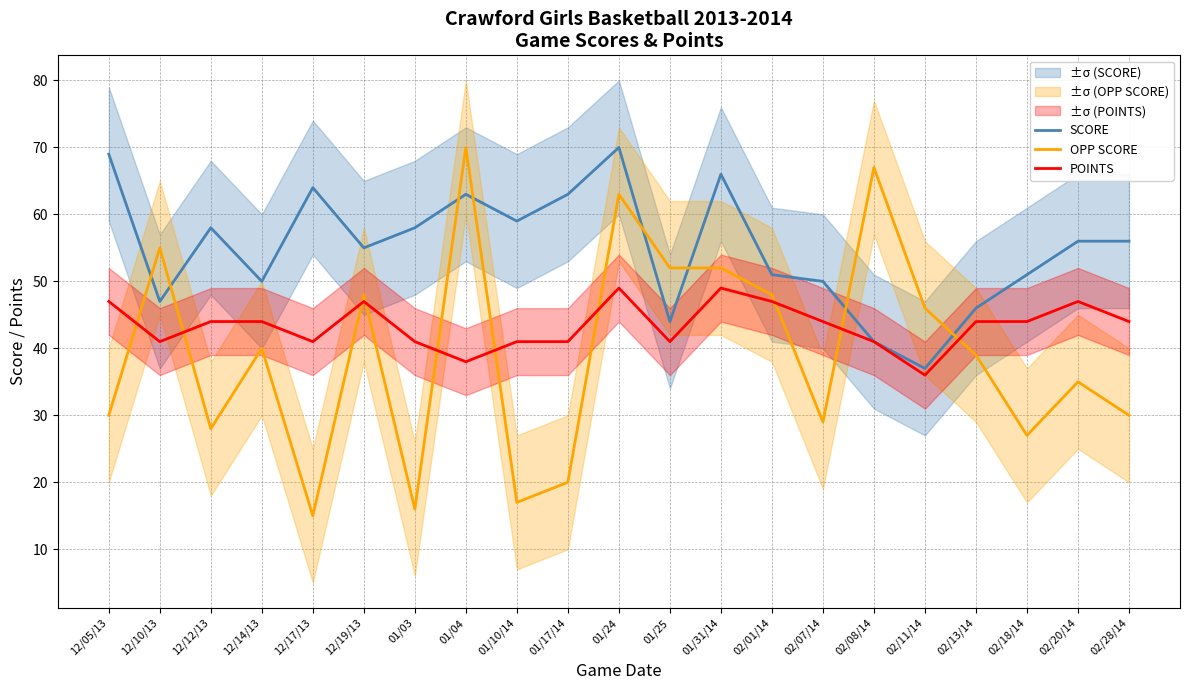

What is the difference between the maximum and minimum values in the OPP SCORE series?

55